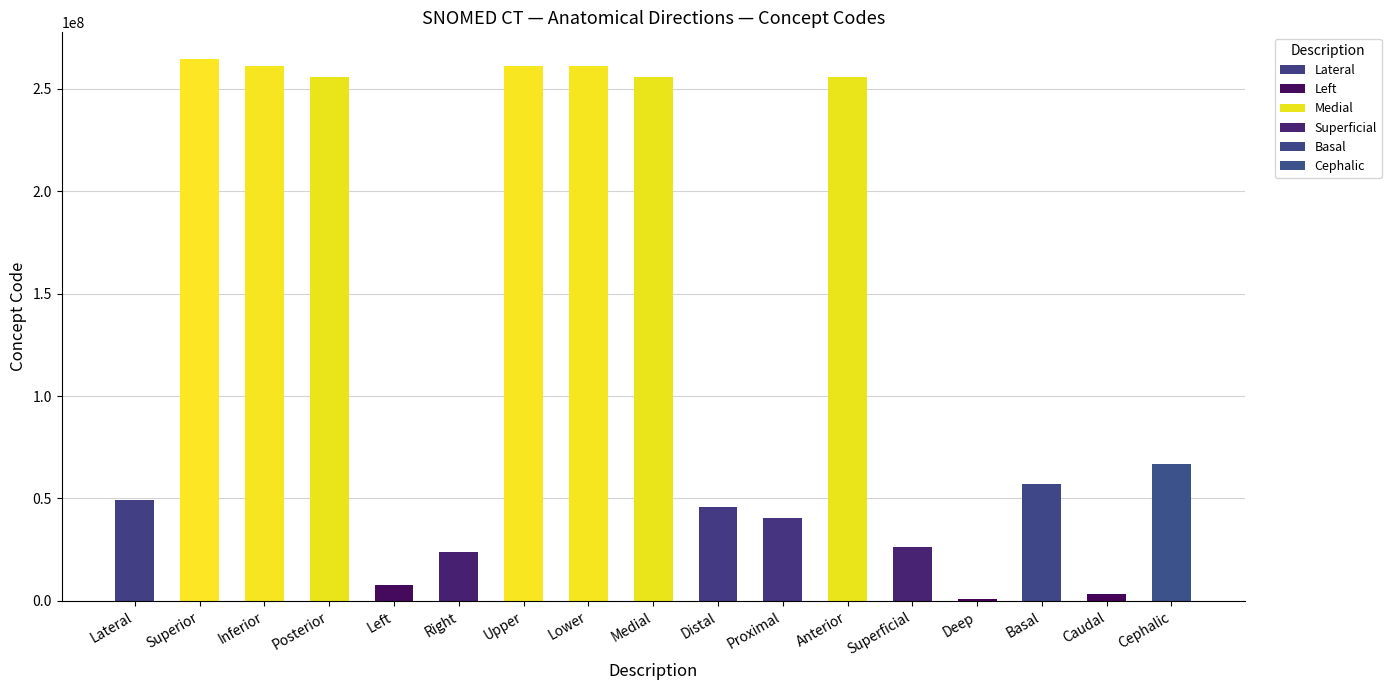

What is the sum of all values?

2136552073